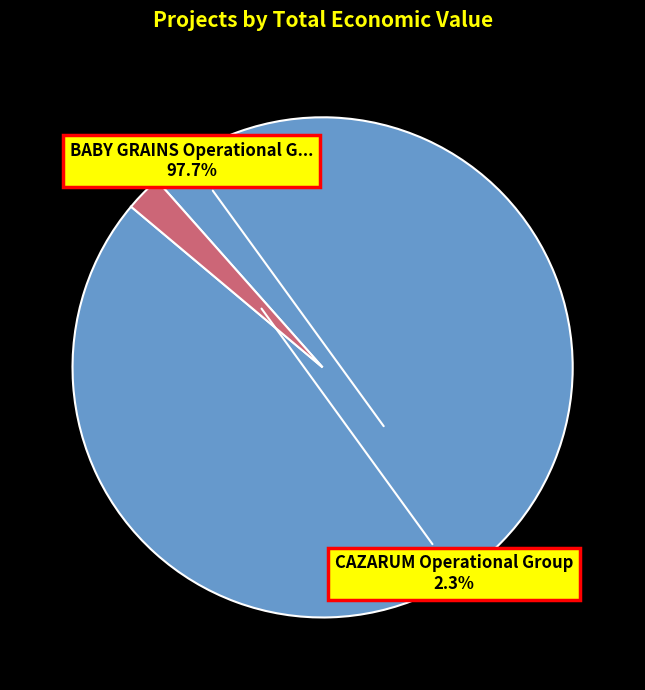

How many slices are in this pie chart?

2